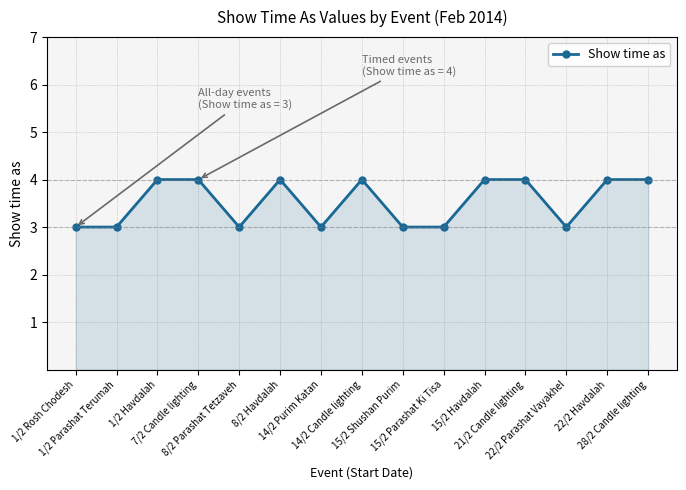

What is the difference between the maximum and second lowest values?

1